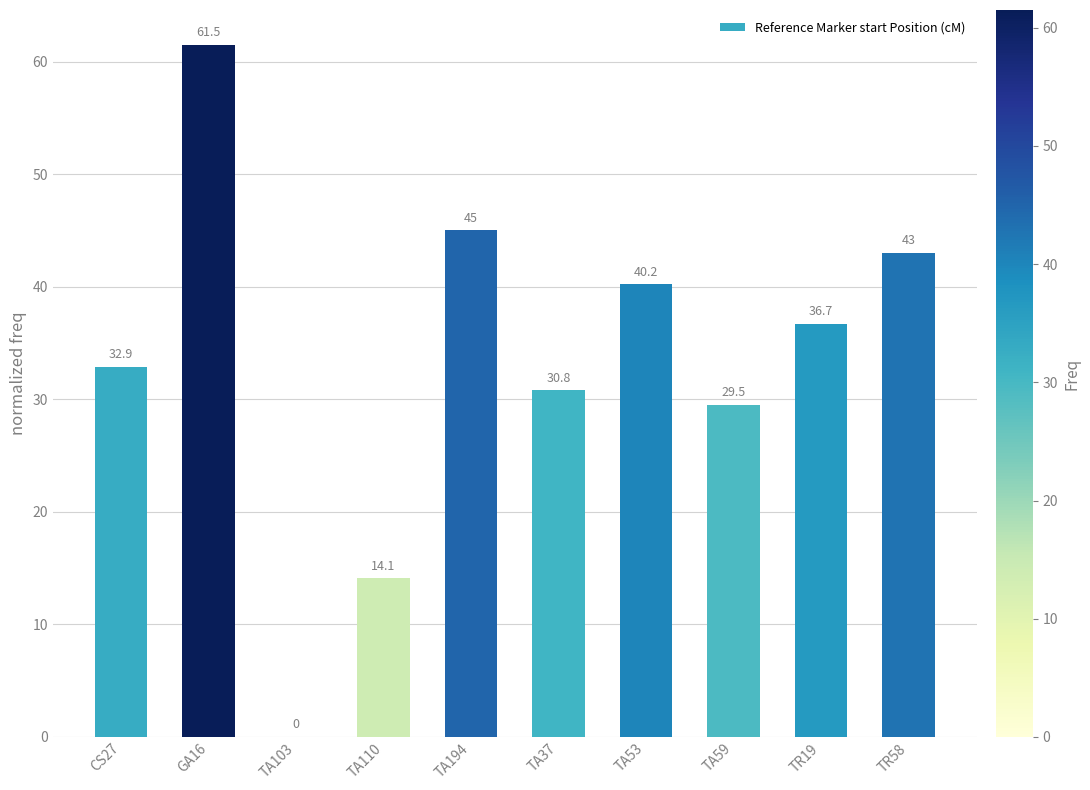

True or false: the data shows -41.3 at TA103.

False